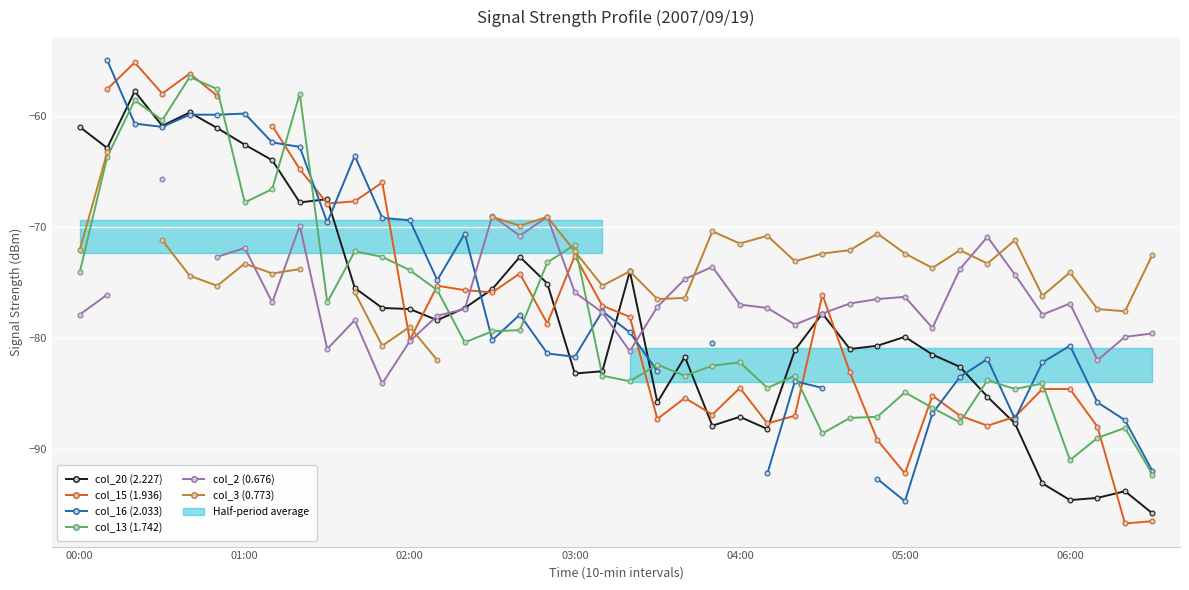

Where is col_3 (0.773) nearest to the value -72?

00:00